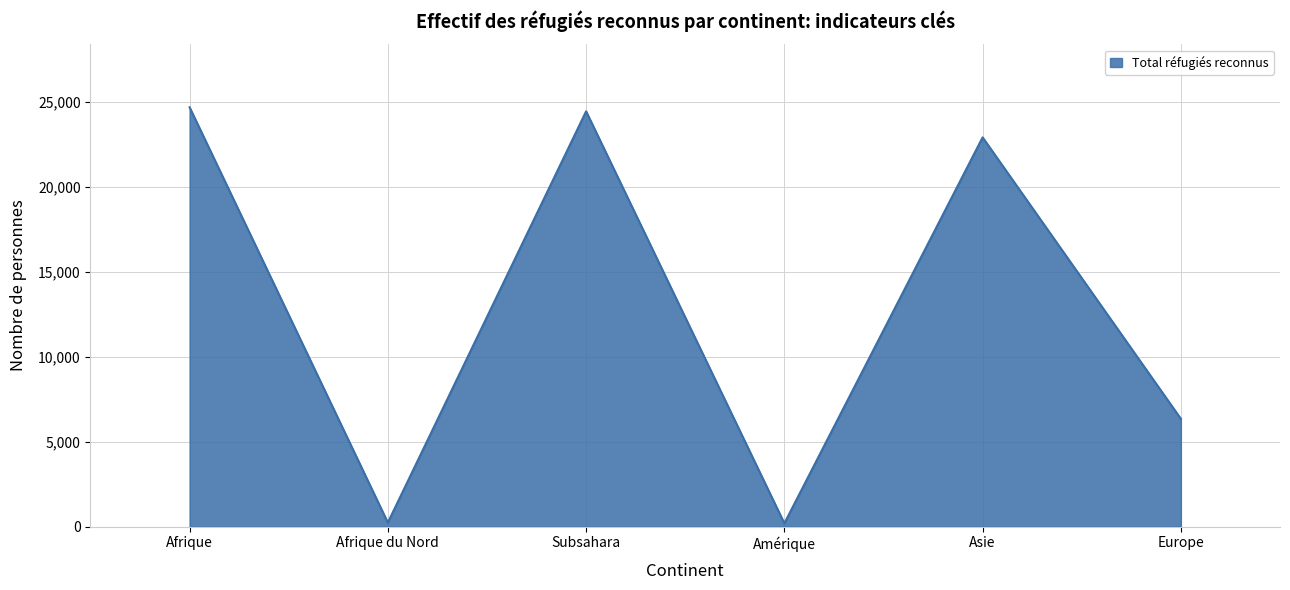

Where is the data nearest to the value 12446?

Europe